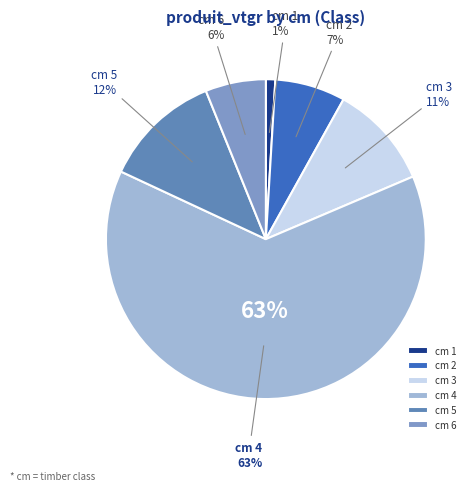

What percentage is NOT represented by 1?

99.0%